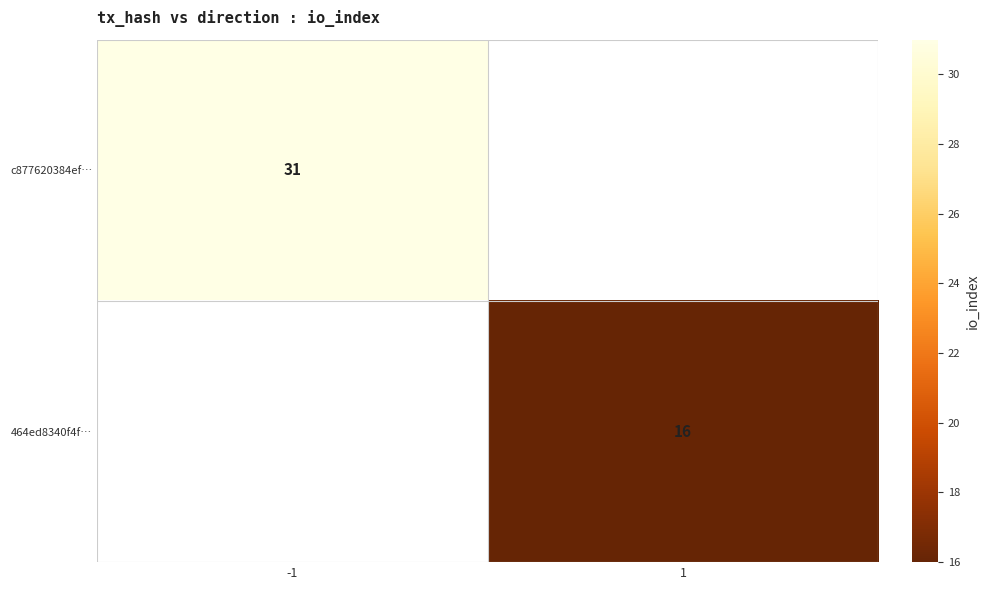

The value of 464ed8340f4f… at 1 is 10. True or false?

False